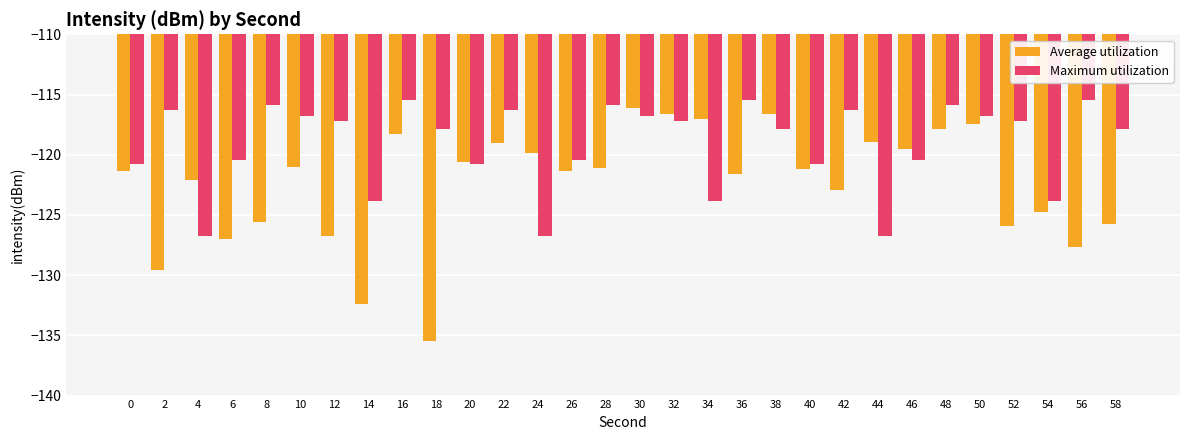

At 12, list the series in order from smallest to largest.

Average utilization, Maximum utilization